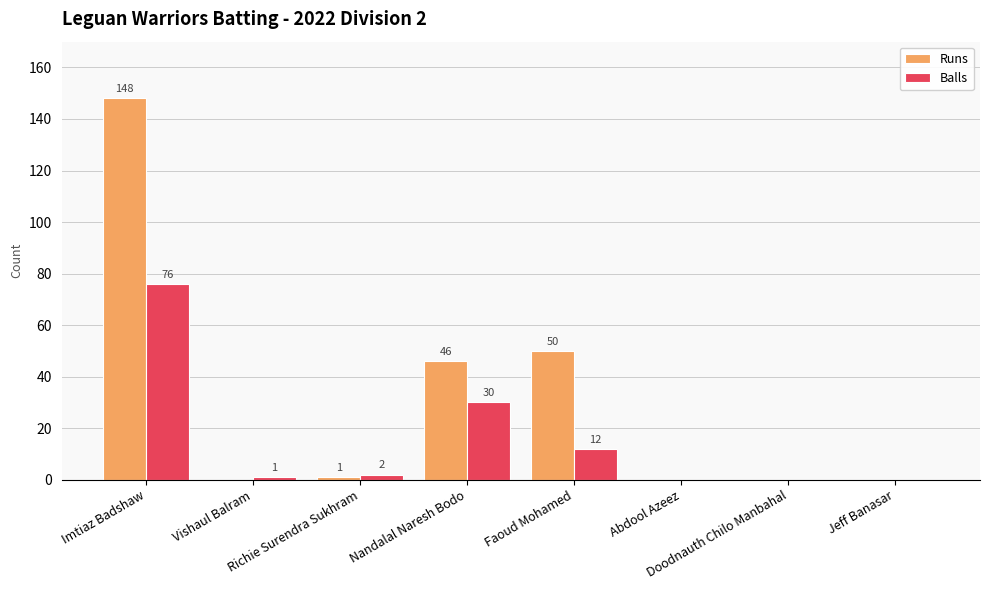

Does the chart contain stacked bars?

No